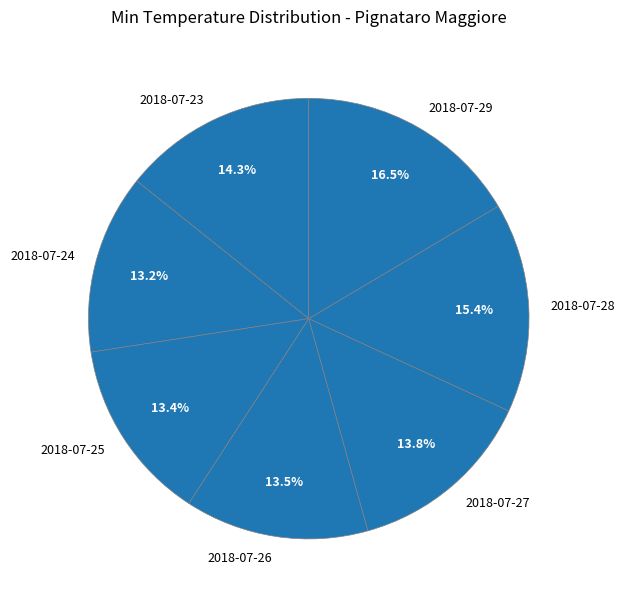

How much of the chart is everything except 2018-07-23?

85.7%